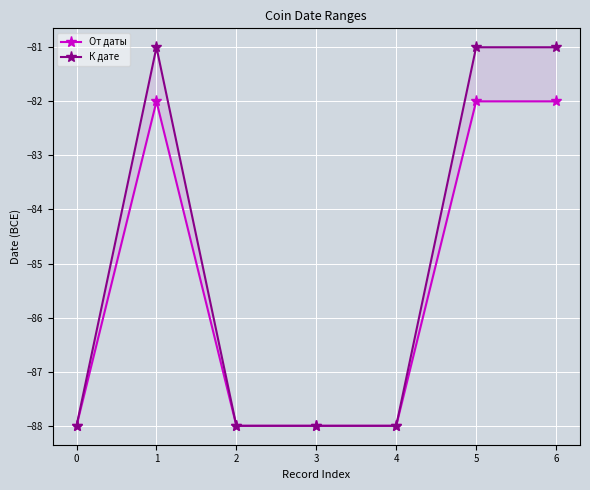

True or false: К дате and От даты cross at least once.

False